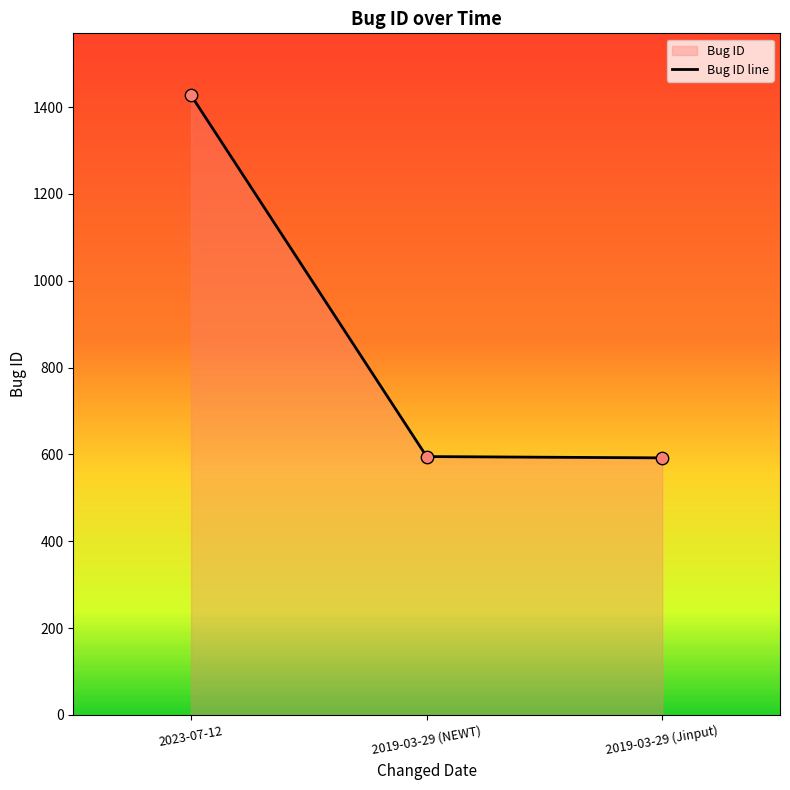

What is the ratio of the value at 2023-07-12 to the value at 2019-03-29 (NEWT)?

2.4